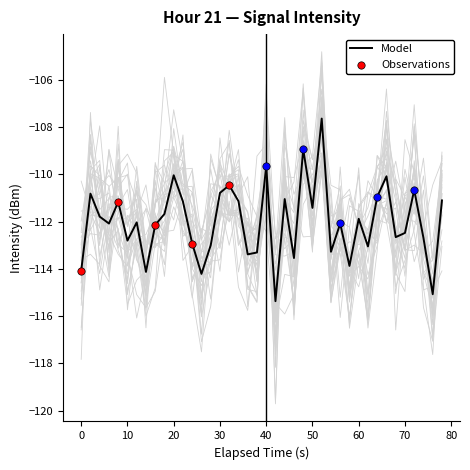

The Model series shows -147.2 at 40. True or false?

False